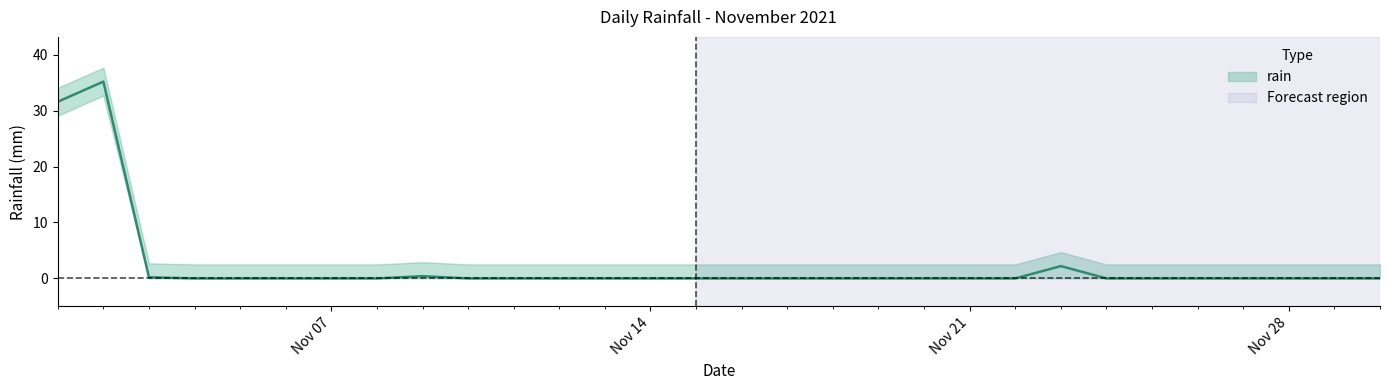

What is the difference between the maximum and second lowest values?

35.2